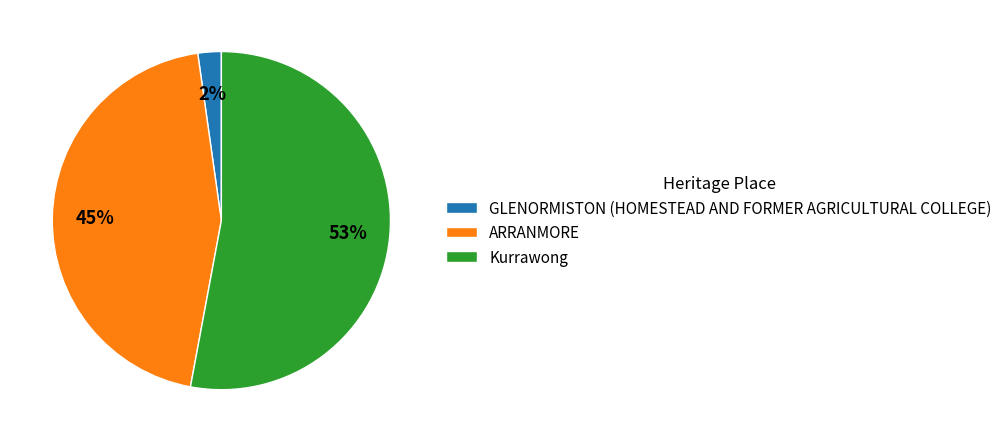

To the nearest percent, what portion does ARRANMORE represent?

45%